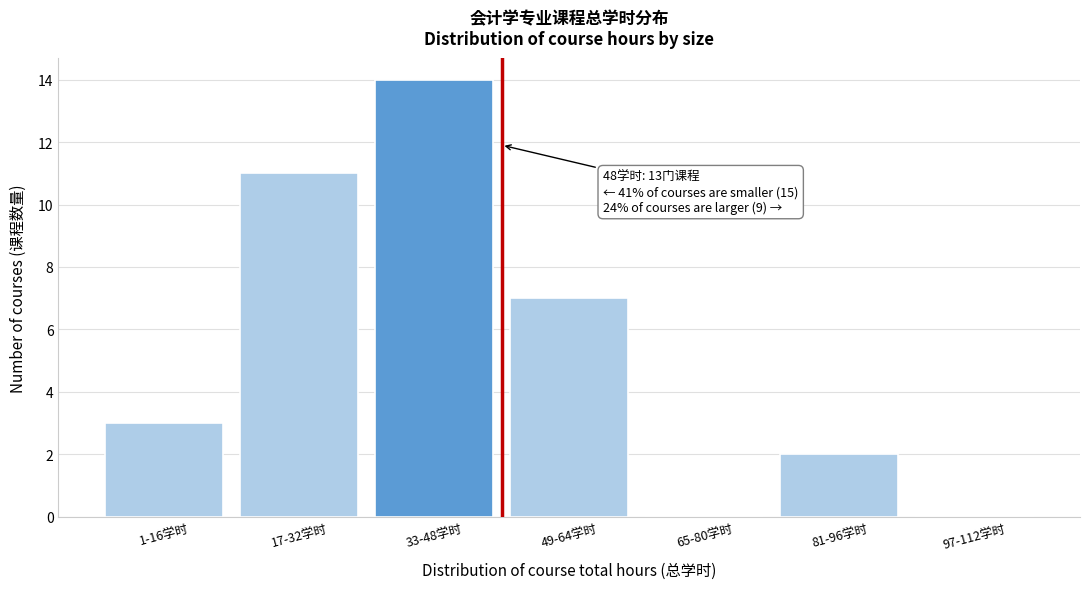

Reading left to right, list all the values displayed in this chart.

1-16学时=3	17-32学时=11	33-48学时=14	49-64学时=7	65-80学时=0	81-96学时=2	97-112学时=0